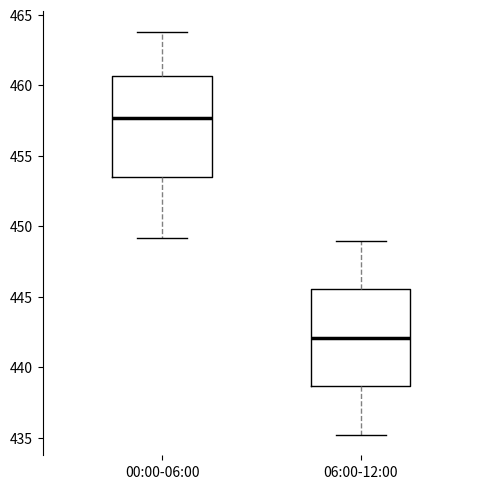

Reading left to right, read every box against the y-axis: the position of its median line, the range the box covers, and the ends of its whiskers. The values are not printed on the chart, so give them approximately, as read against the axis.

00:00-06:00: median 457.5, box 453.5 to 460.5, whiskers 449.0 to 464.0
06:00-12:00: median 442.0, box 438.5 to 445.5, whiskers 435.0 to 449.0